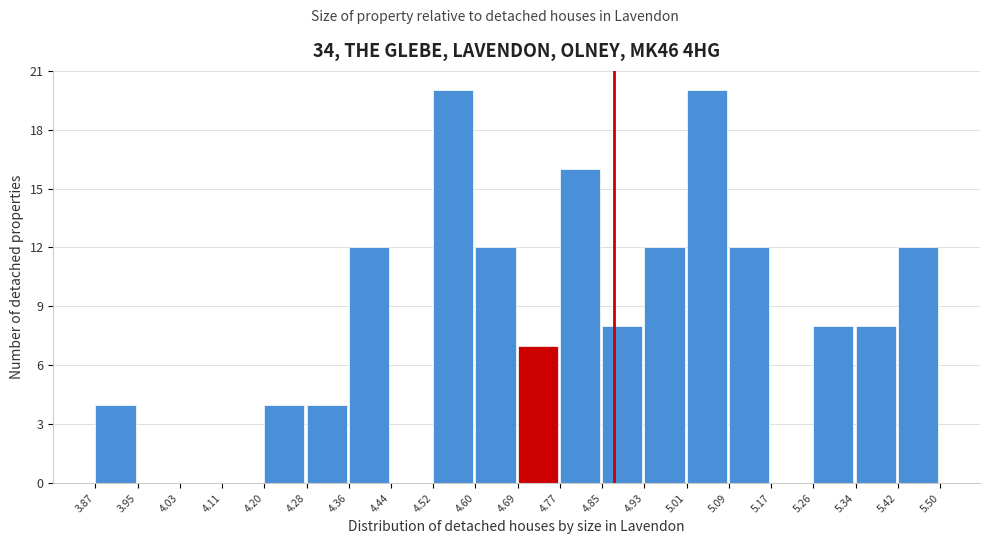

Reading left to right, list every bar in this chart as the range it spans on the x-axis followed by its height. The values are not printed on the chart, so give them approximately, as read against the axis.

3.87 to 3.95: 4
3.95 to 4.03: 0
4.03 to 4.11: 0
4.11 to 4.20: 0
4.20 to 4.28: 4
4.28 to 4.36: 4
4.36 to 4.44: 12
4.44 to 4.52: 0
4.52 to 4.60: 20
4.60 to 4.69: 12
4.69 to 4.77: 7
4.77 to 4.85: 16
4.85 to 4.93: 8
4.93 to 5.01: 12
5.01 to 5.09: 20
5.09 to 5.17: 12
5.17 to 5.26: 0
5.26 to 5.34: 8
5.34 to 5.42: 8
5.42 to 5.50: 12